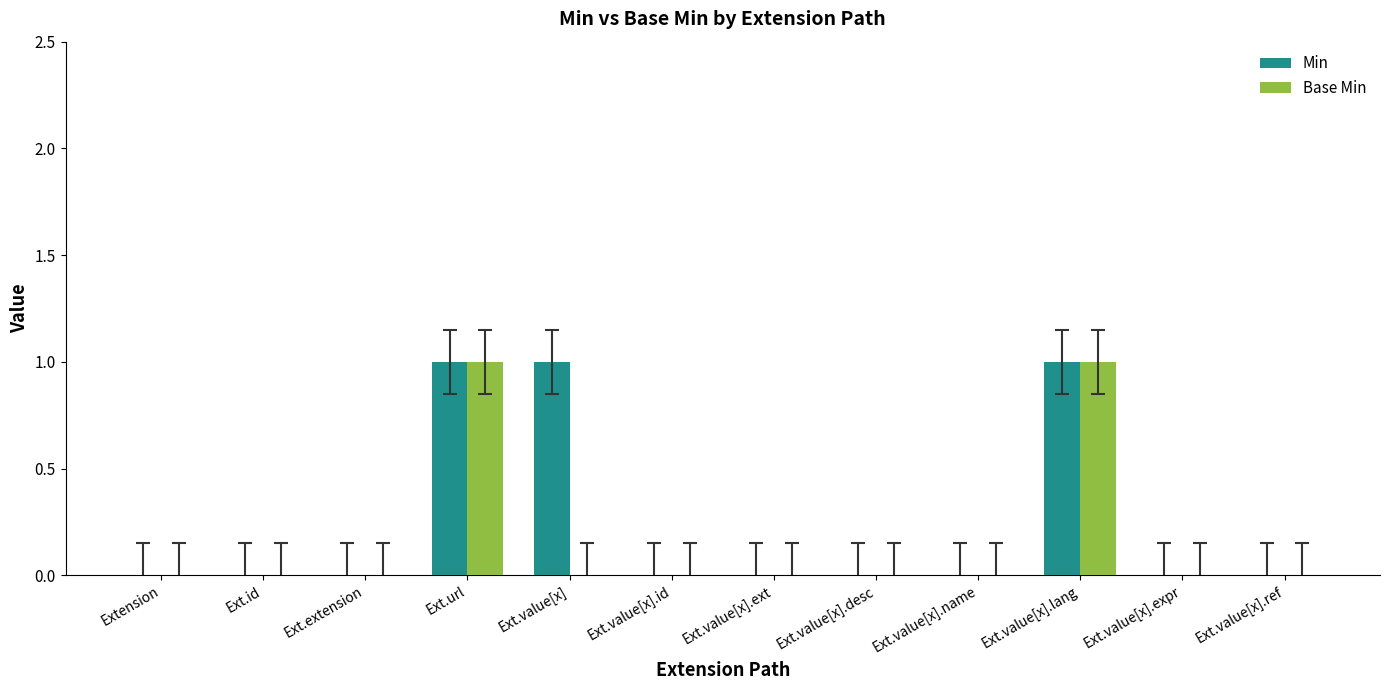

Which series changed the most between Ext.value[x] and Ext.value[x].lang?

Base Min